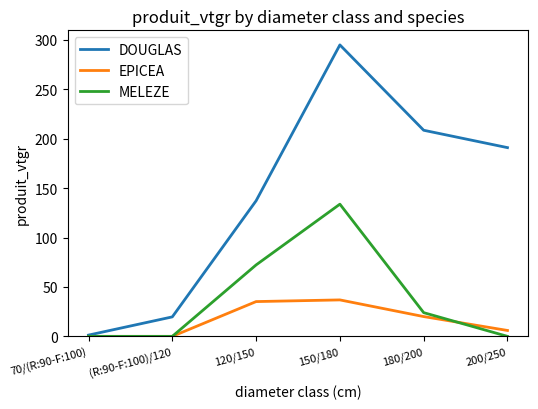

What is the sum of the EPICEA values at (R:90-F:100)/120 and 180/200?

20.0